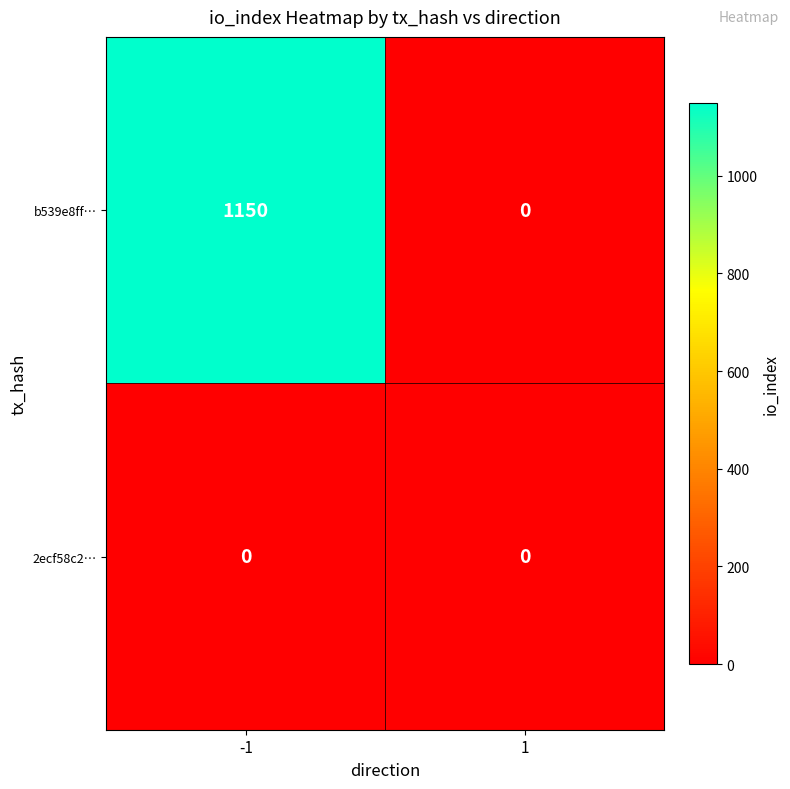

Reading right to left, transcribe all the data shown in this chart.

b539e8ff…: 1=0	-1=1150
2ecf58c2…: 1=0	-1=0